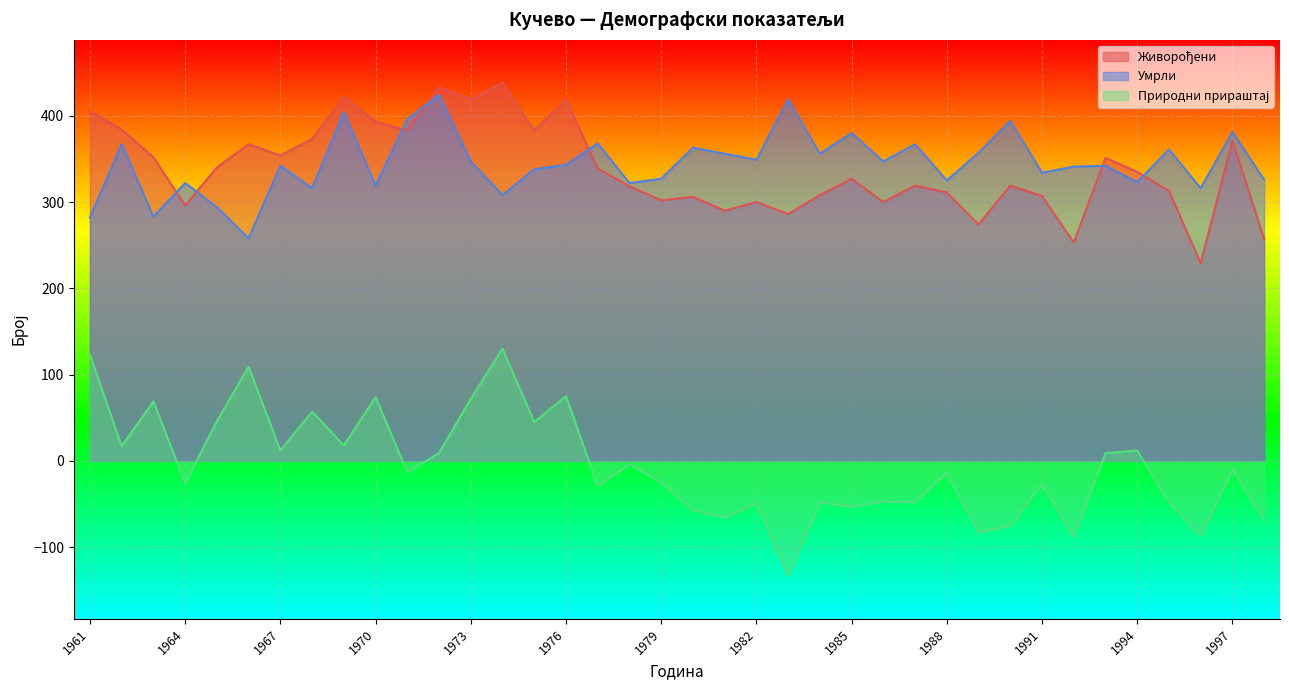

At how many categories does at least one series exceed -13?

38